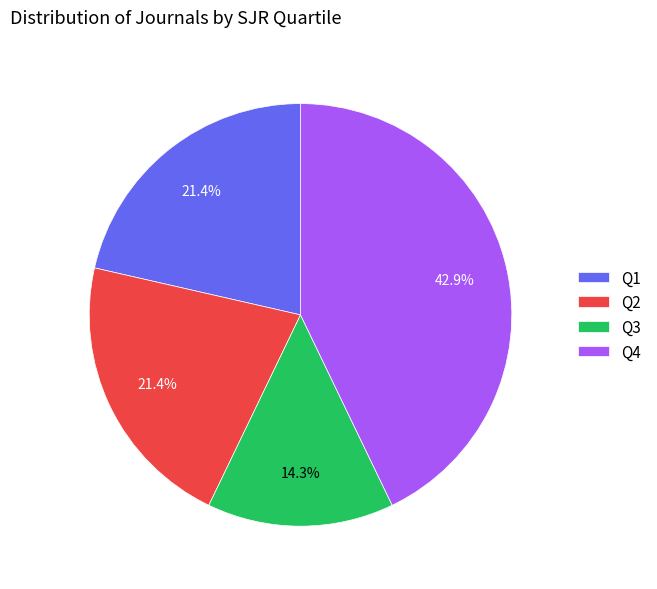

What percentage do Q4 and Q1 together represent?

64.3%